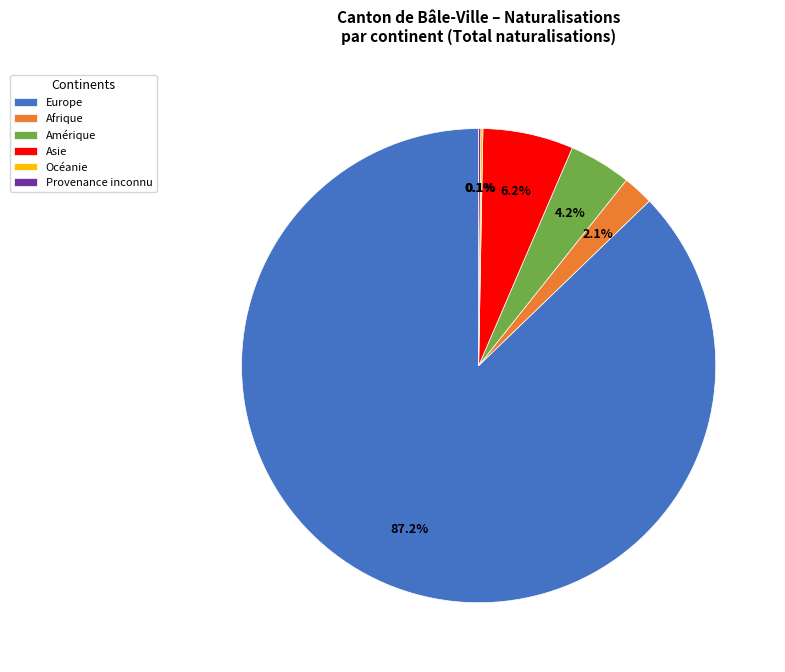

What is the largest slice in the pie chart?

Europe